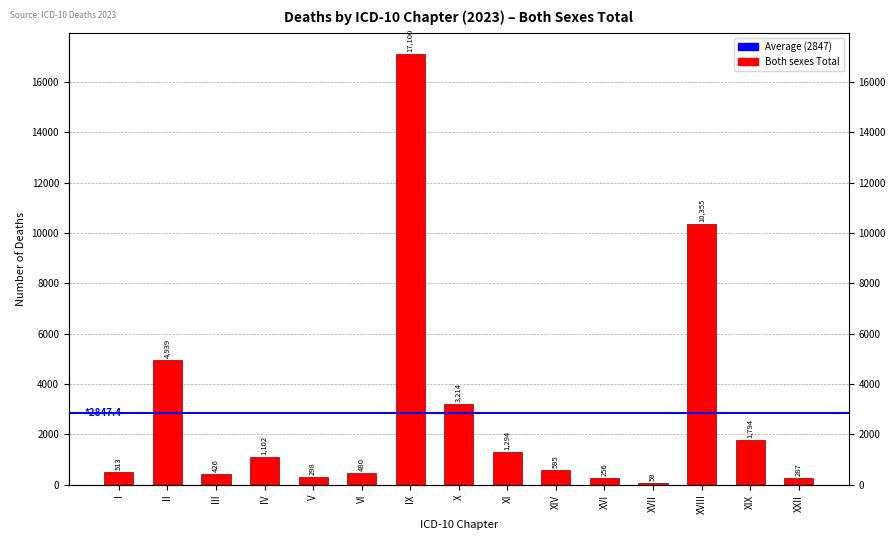

What is the value of the 14th bar from the left?

1794